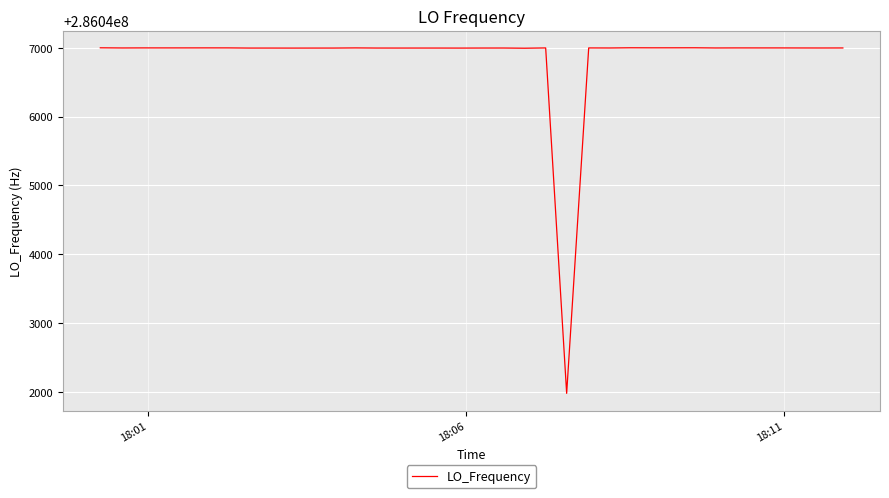

How many lines are shown in the chart?

1